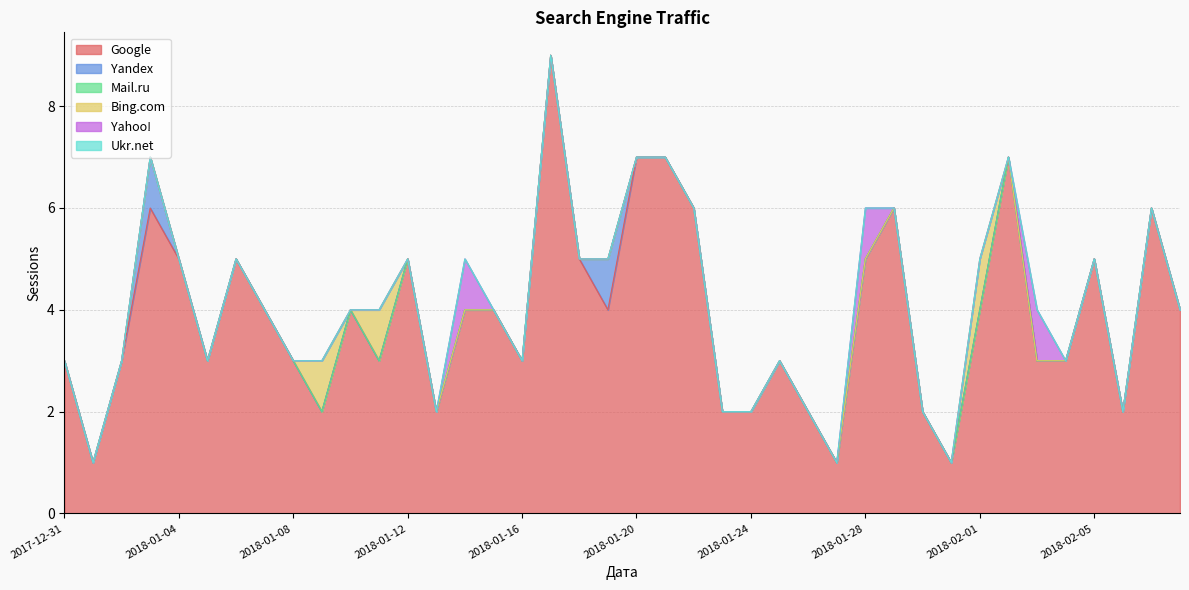

True or false: Yahoo! and Ukr.net cross at least once.

False